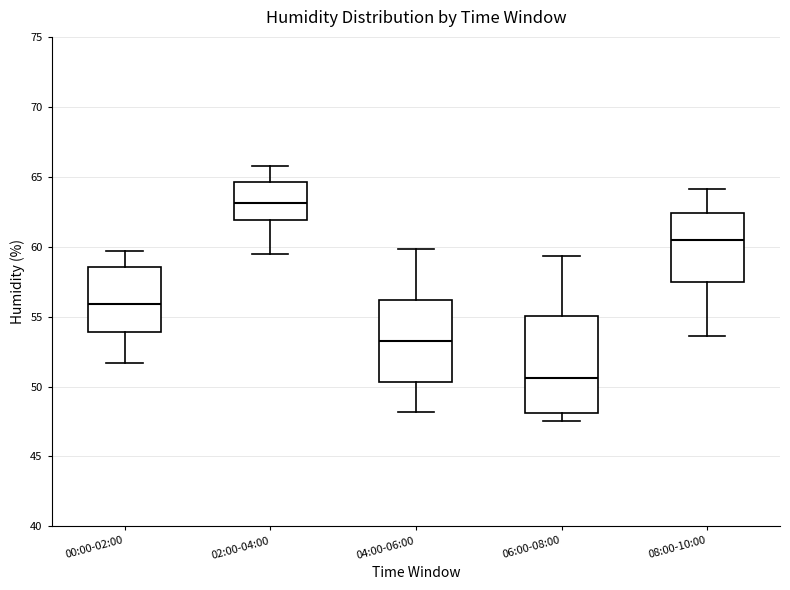

Reading left to right, read every box against the y-axis: the position of its median line, the range the box covers, and the ends of its whiskers. The values are not printed on the chart, so give them approximately, as read against the axis.

00:00-02:00: median 56.0, box 54.0 to 58.5, whiskers 51.5 to 59.5
02:00-04:00: median 63.0, box 62.0 to 64.5, whiskers 59.5 to 66.0
04:00-06:00: median 53.5, box 50.5 to 56.0, whiskers 48.0 to 60.0
06:00-08:00: median 50.5, box 48.0 to 55.0, whiskers 47.5 to 59.5
08:00-10:00: median 60.5, box 57.5 to 62.5, whiskers 53.5 to 64.0